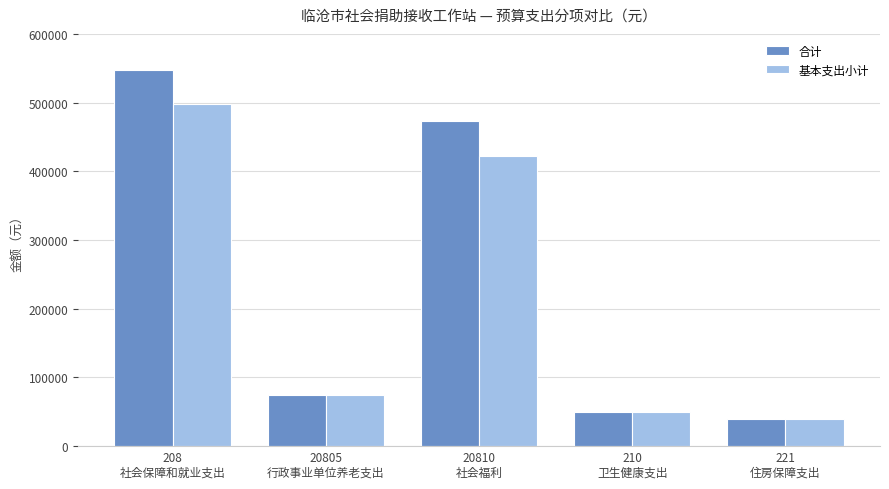

At which category is the sum across all series the highest?

208
社会保障和就业支出